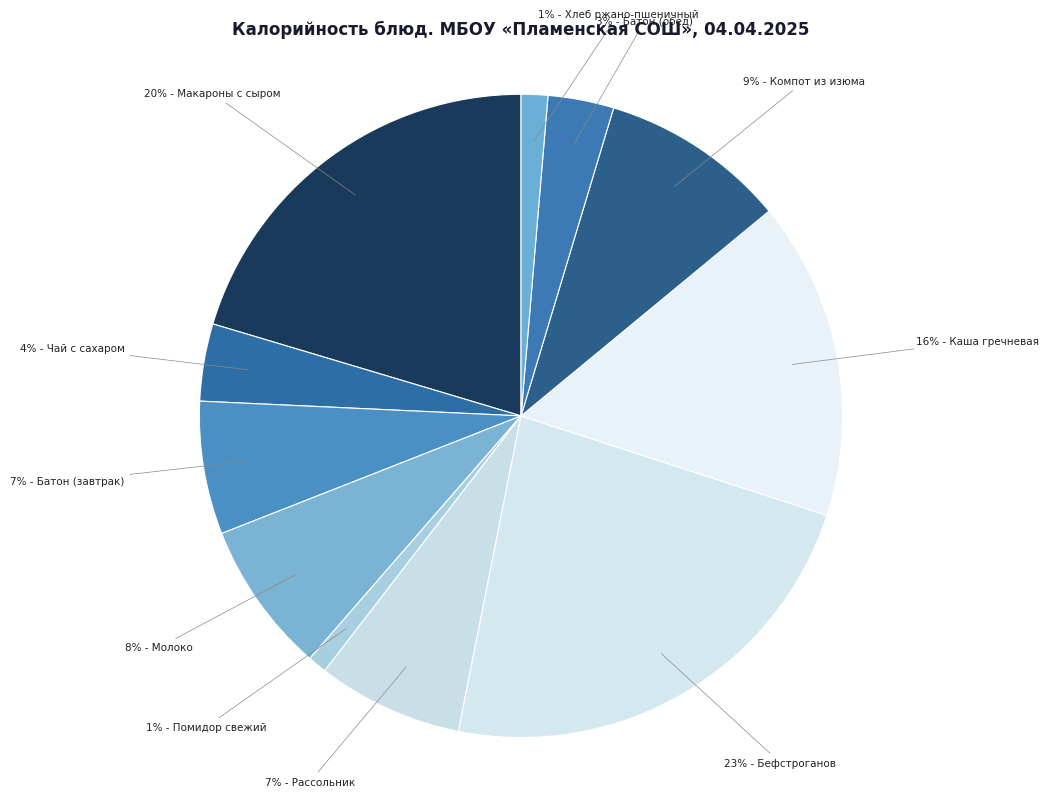

How many slices are in this pie chart?

11